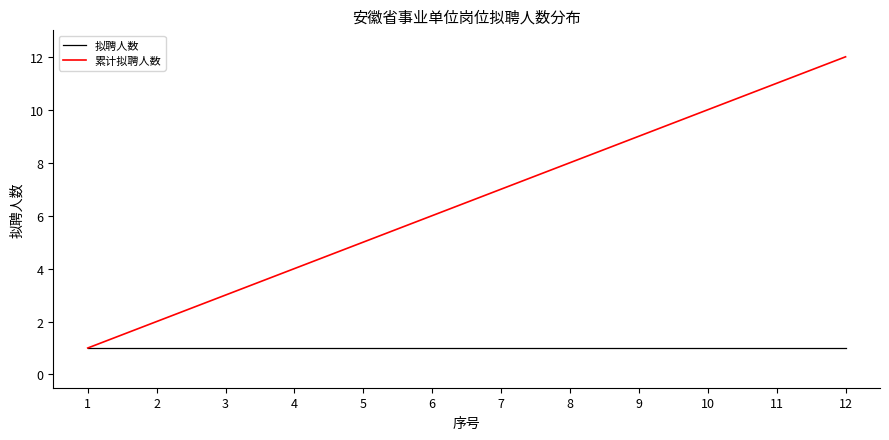

Which series has the widest spread of values?

累计拟聘人数